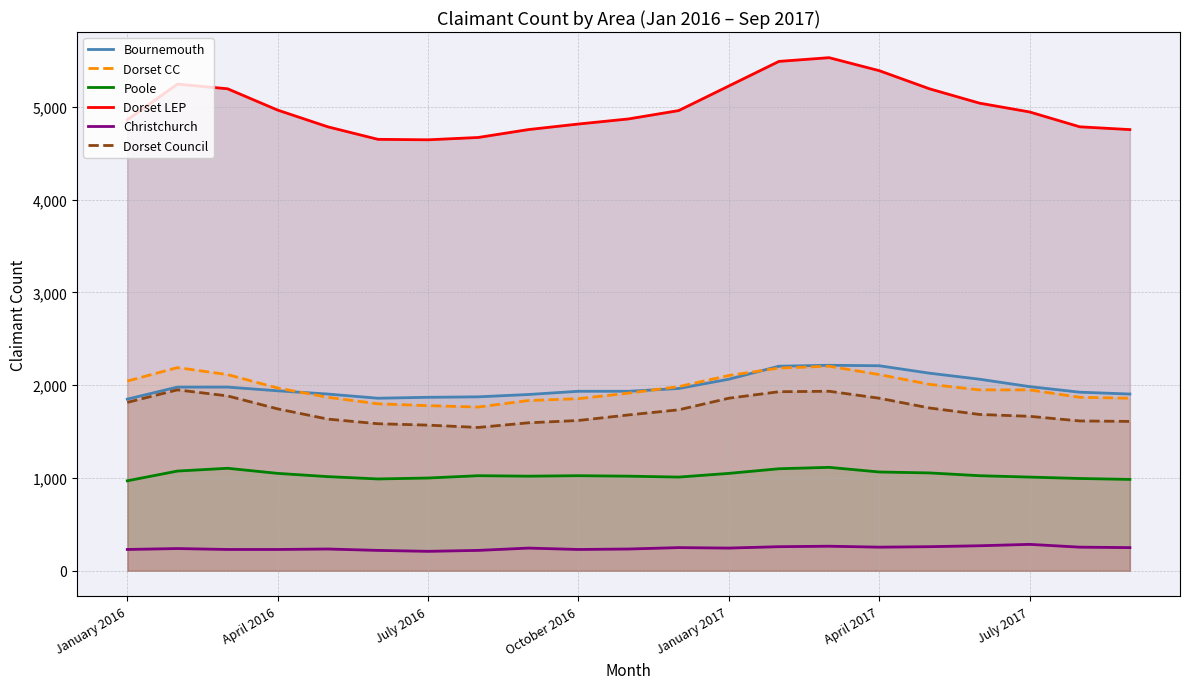

How many intersections are there between Dorset CC and Bournemouth?

3